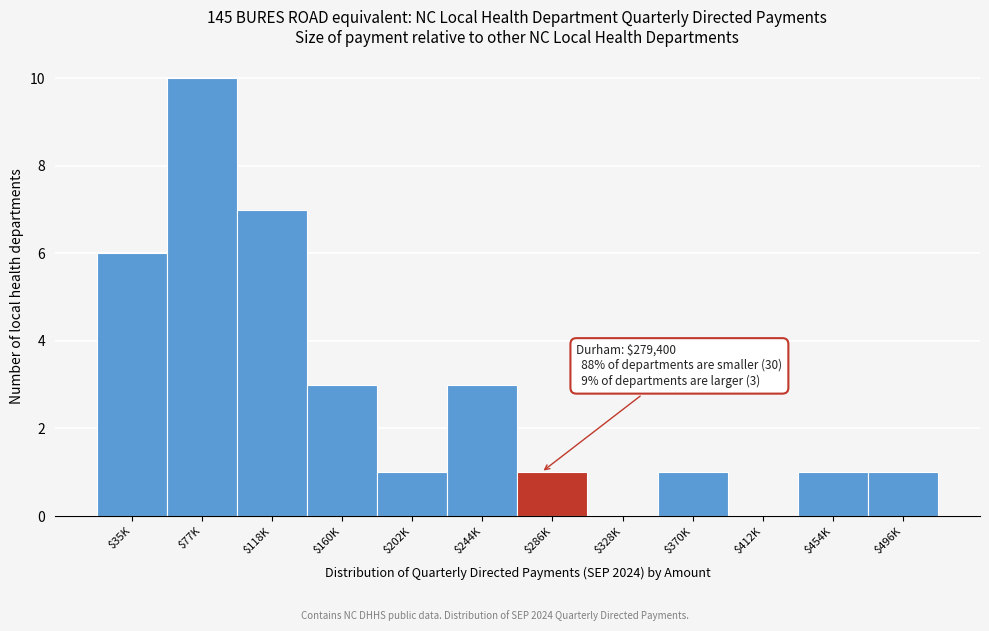

What is the greatest value displayed?

10